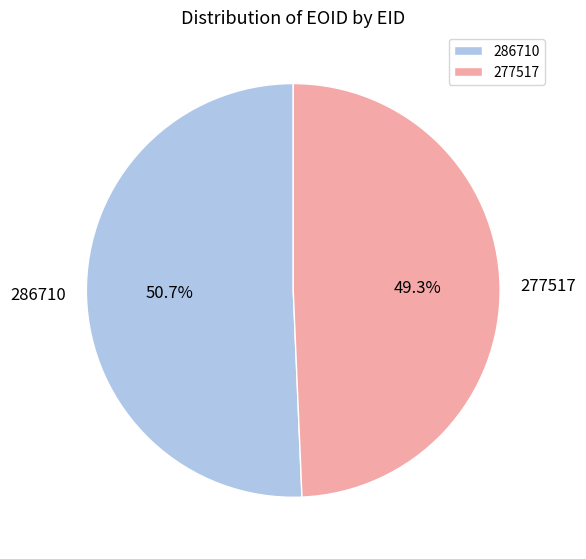

The 286710 slice represents 51% of the pie. True or false?

True